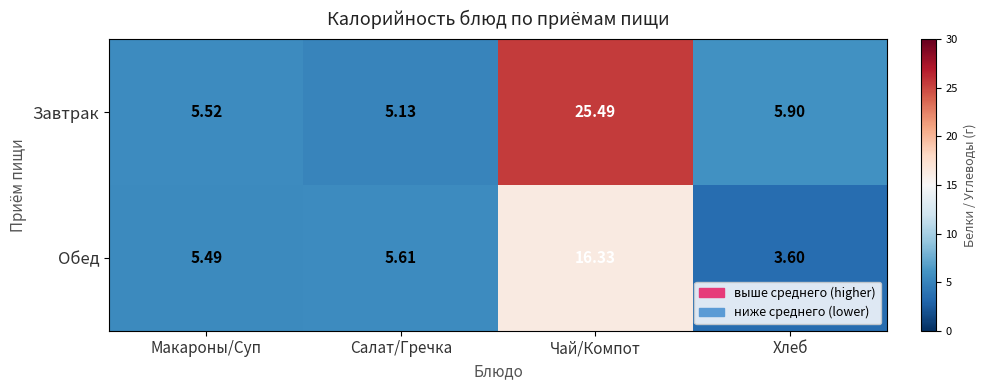

Which label corresponds to the largest value in the chart?

Чай/Компот